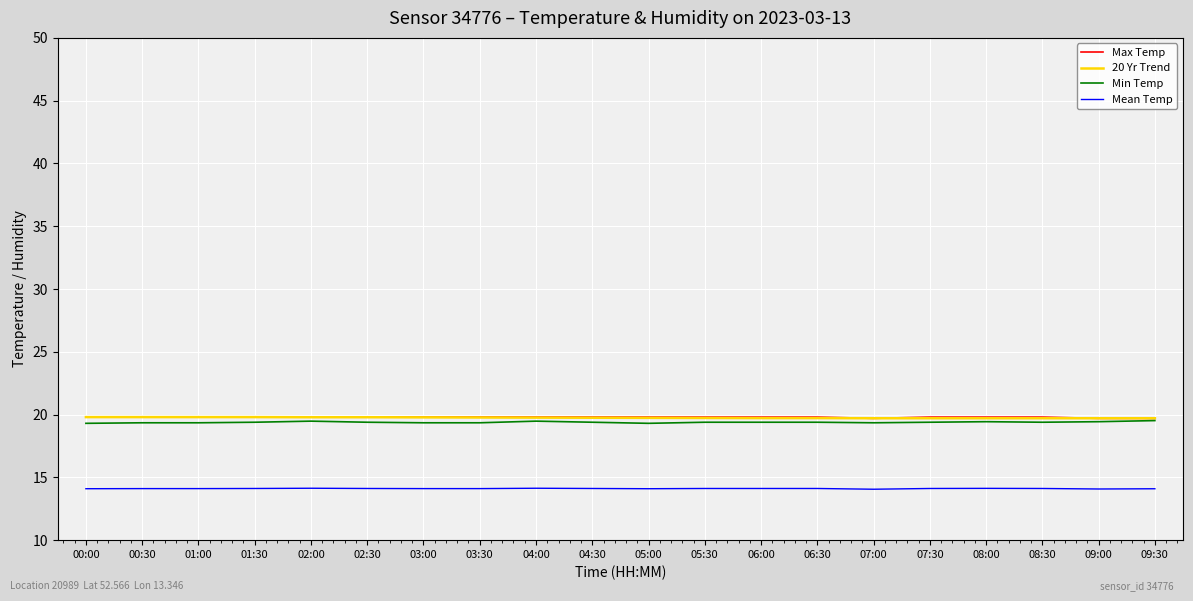

What position from the left is 00:30?

2